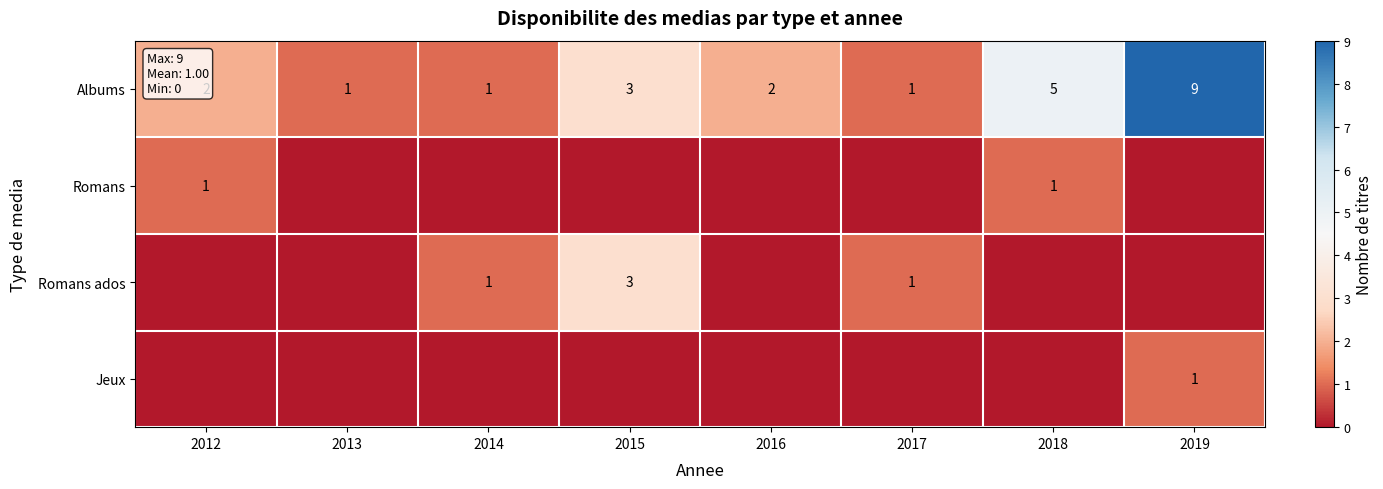

Which category has the highest value in the Albums series?

2019